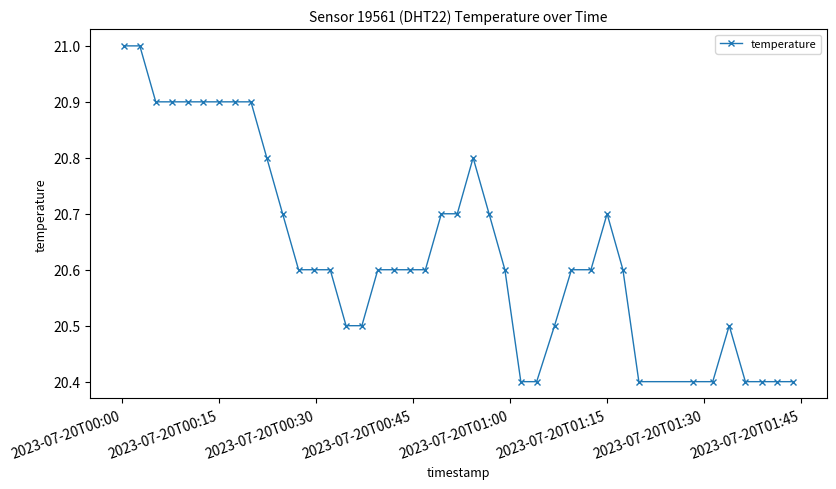

What is the average value?

20.6